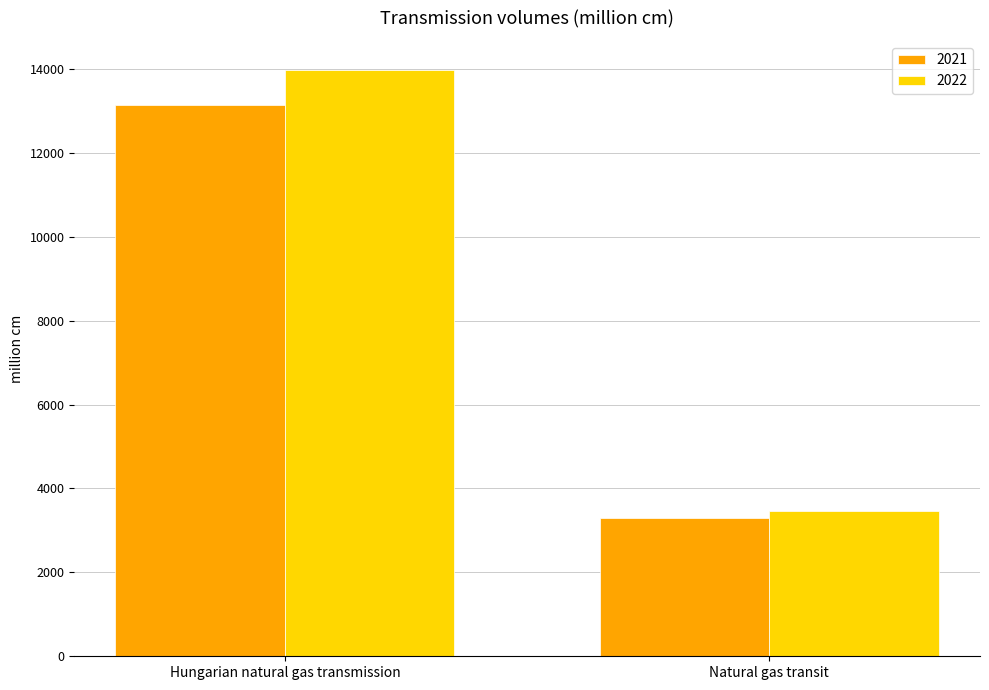

Is it true that 2021 equals 13139.3 at Hungarian natural gas transmission?

True